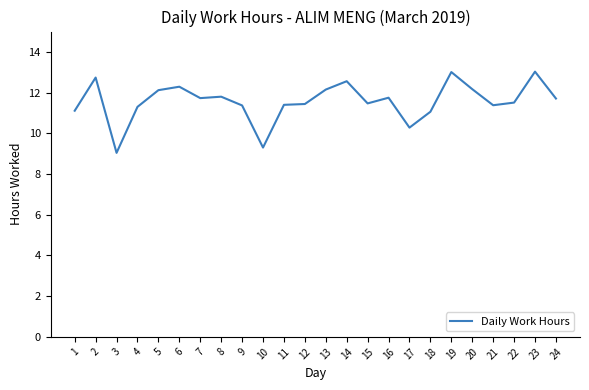

Between 21 and 22, which is larger?

22